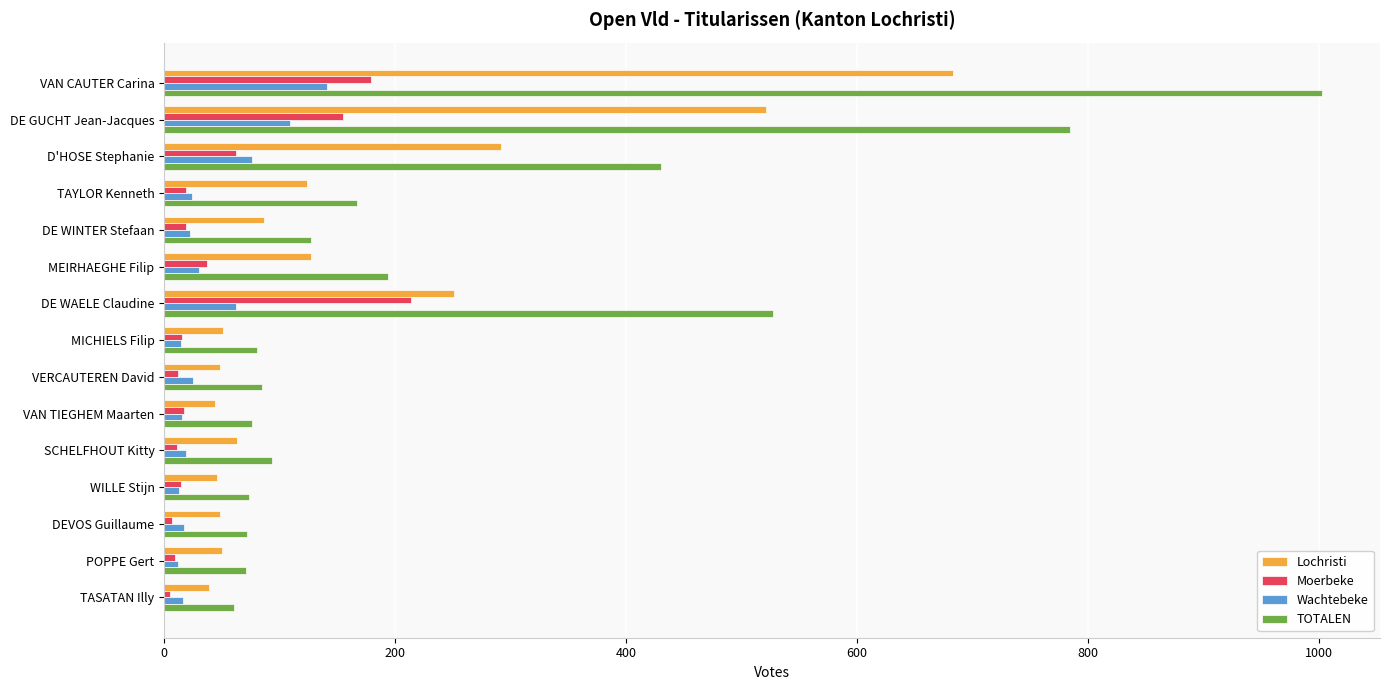

At how many categories does at least one series exceed 748?

2